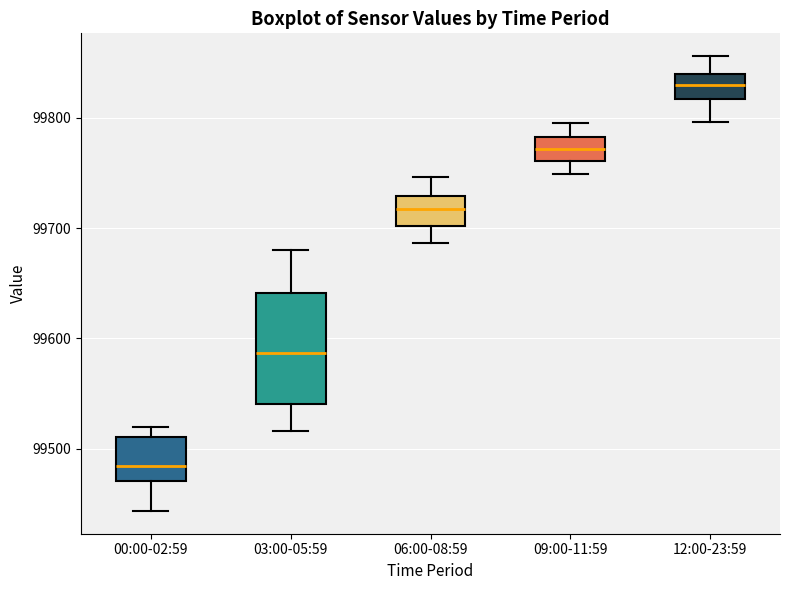

Reading left to right, read every box against the y-axis: the position of its median line, the range the box covers, and the ends of its whiskers. The values are not printed on the chart, so give them approximately, as read against the axis.

00:00-02:59: median 99480, box 99470 to 99510, whiskers 99440 to 99520
03:00-05:59: median 99590, box 99540 to 99640, whiskers 99520 to 99680
06:00-08:59: median 99720, box 99700 to 99730, whiskers 99690 to 99750
09:00-11:59: median 99770, box 99760 to 99780, whiskers 99750 to 99800
12:00-23:59: median 99830, box 99820 to 99840, whiskers 99800 to 99860